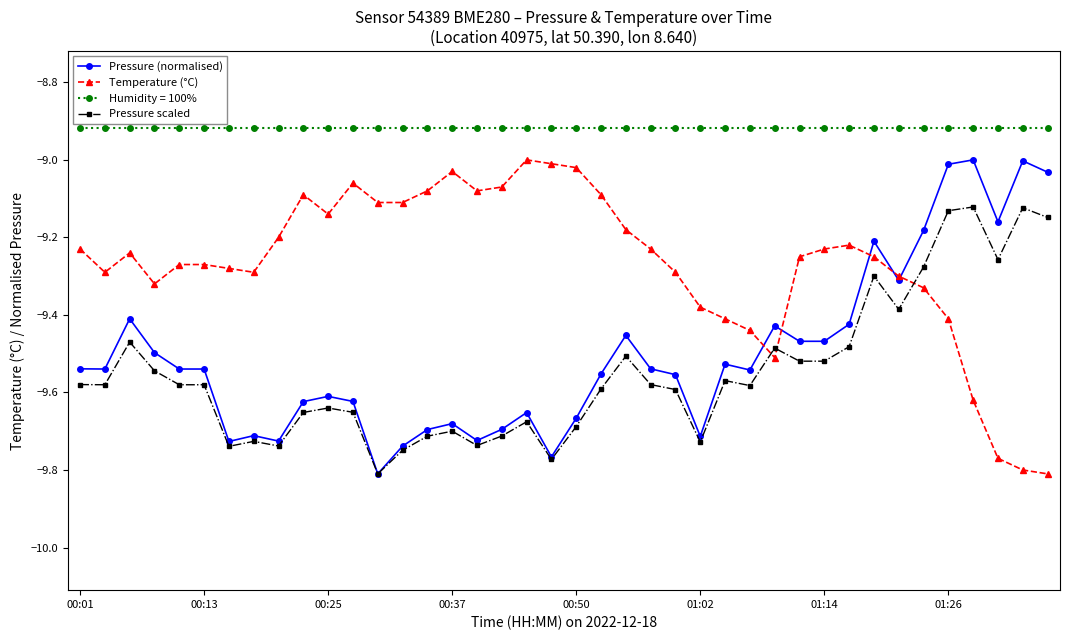

True or false: Temperature (°C) has more than 2 interior local peaks.

True